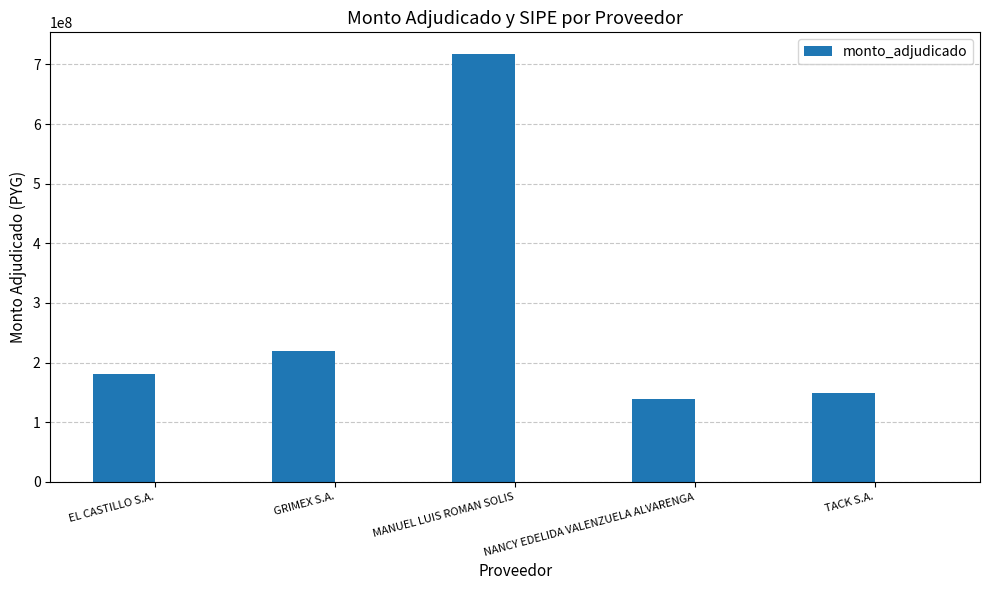

What is the minimum value shown in the chart?

139585570